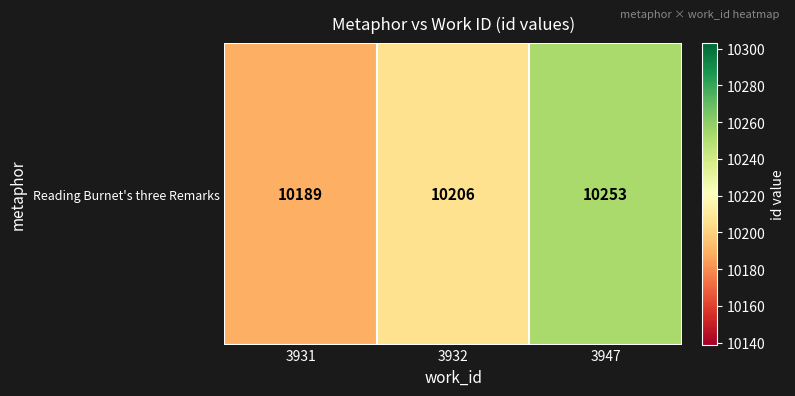

The value at 3947 is 15981. True or false?

False